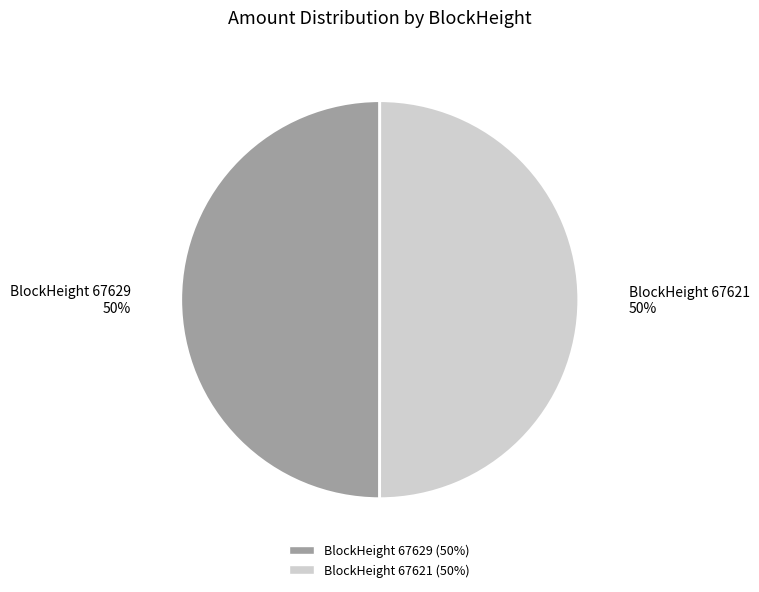

Is the sum of BlockHeight 67629 (50%) and BlockHeight 67621 (50%) greater than half?

Yes